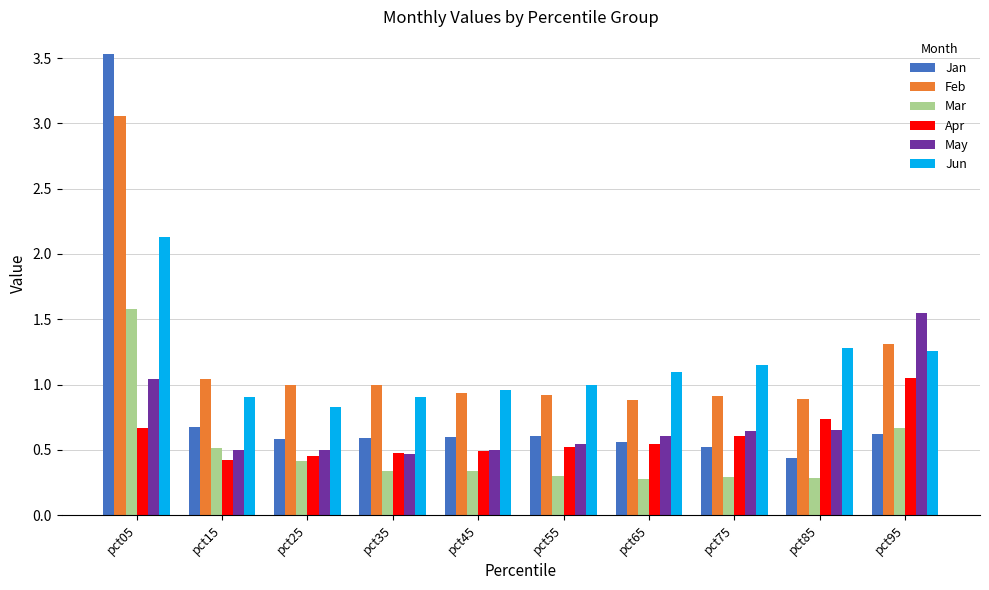

What is the total value across all series at pct15?

4.1